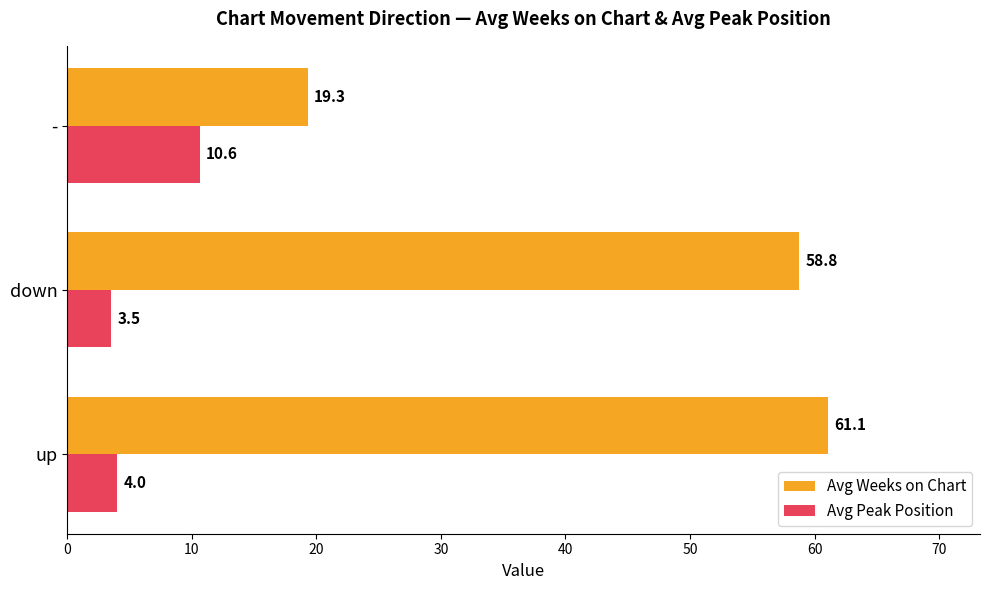

Which series has the largest range (max minus min)?

Avg Weeks on Chart